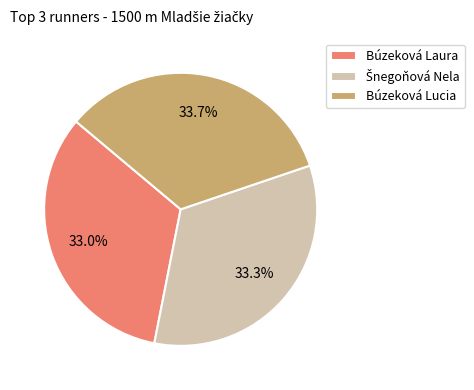

What is the ratio of the value at Búzeková Lucia to the value at Búzeková Laura?

1.0